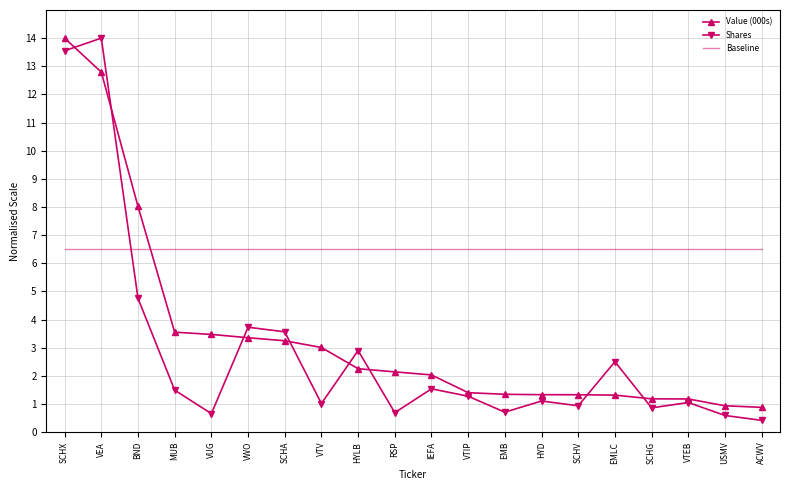

What position from the right is VWO?

15